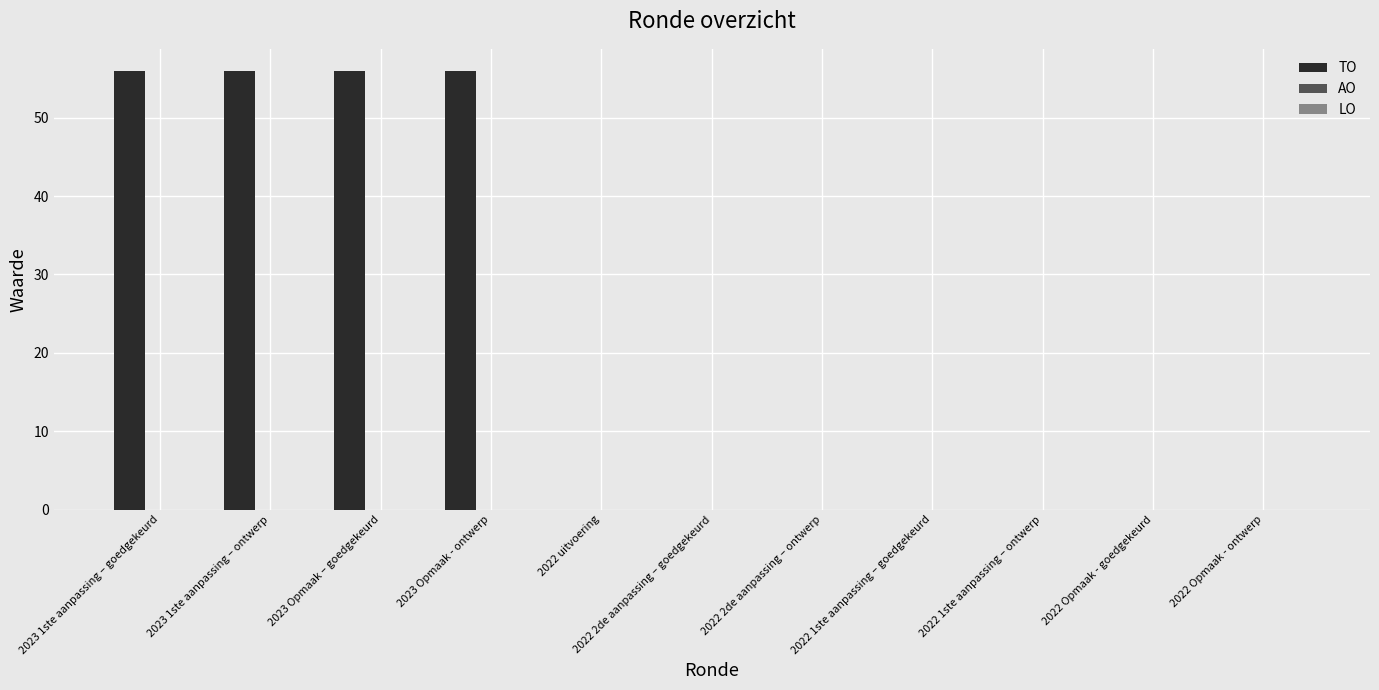

Are the bars horizontal?

No